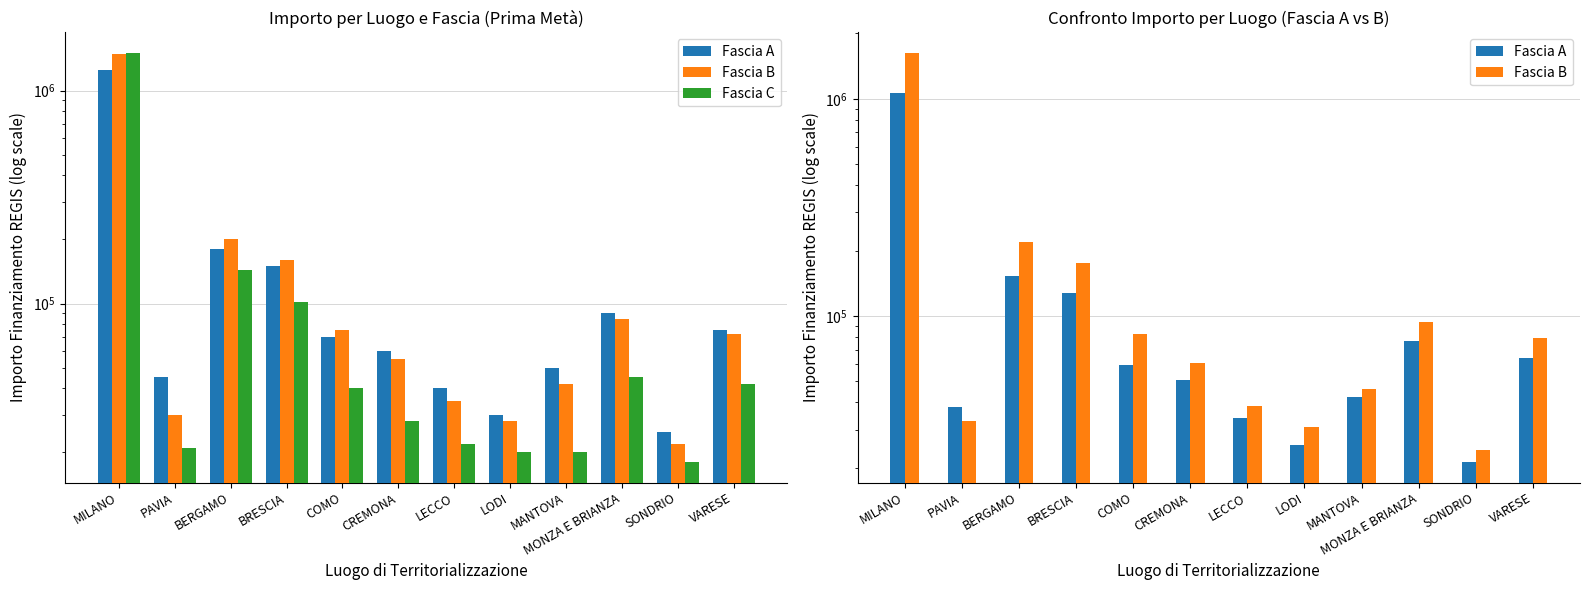

What is the sum of the Fascia B values at CREMONA and MONZA E BRIANZA?

154000.0